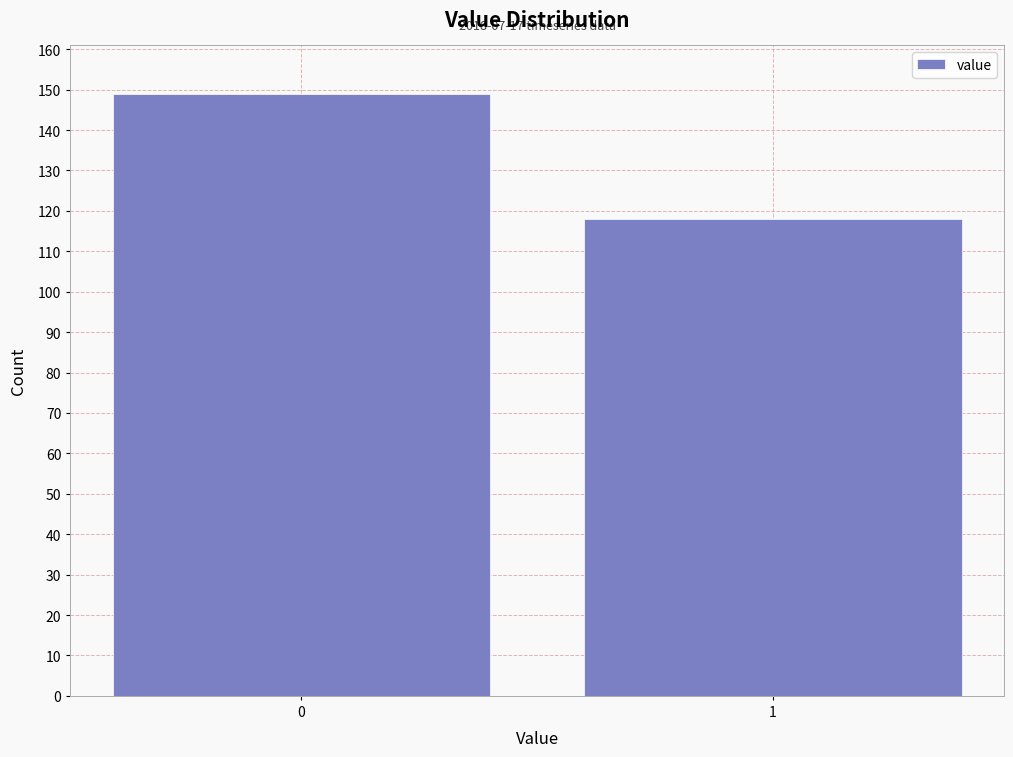

Reading right to left, transcribe all the data shown in this chart.

1=118	0=149